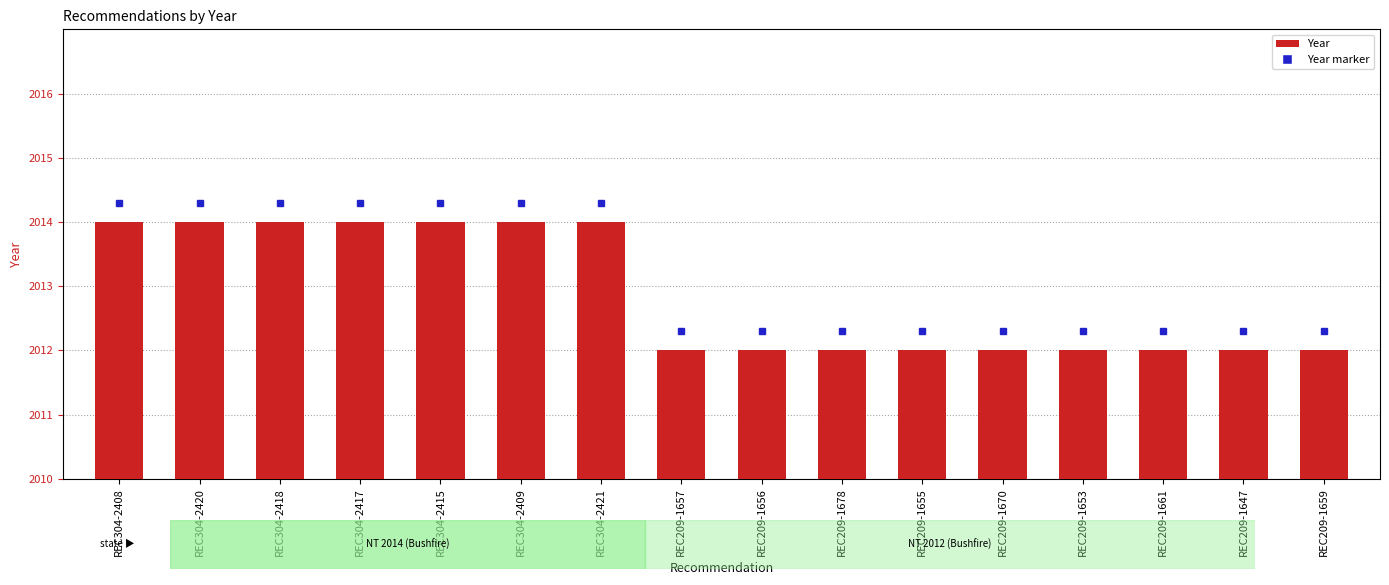

Is it true that the value at REC304-2409 is 2?

False